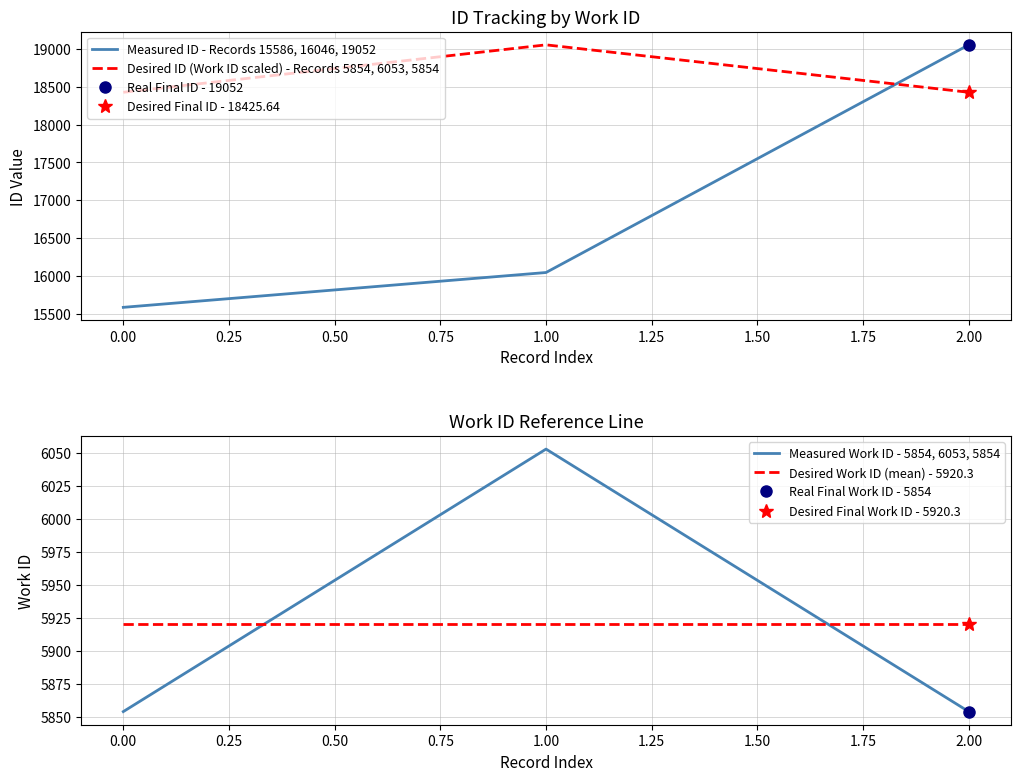

What is the greatest value displayed?

19052.0